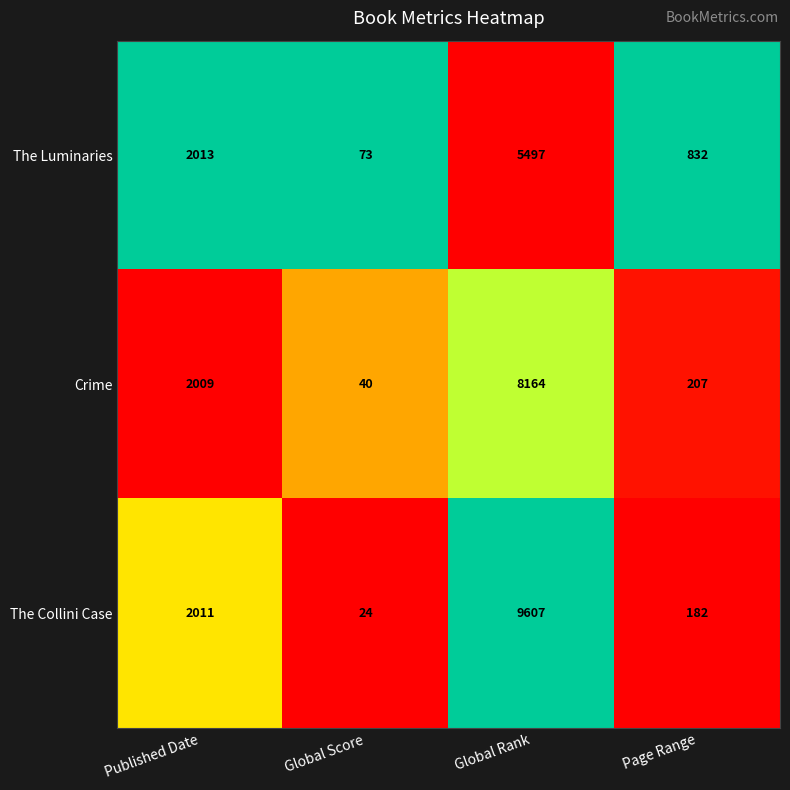

Rank the series by their maximum value, from highest to lowest.

The Collini Case, Crime, The Luminaries